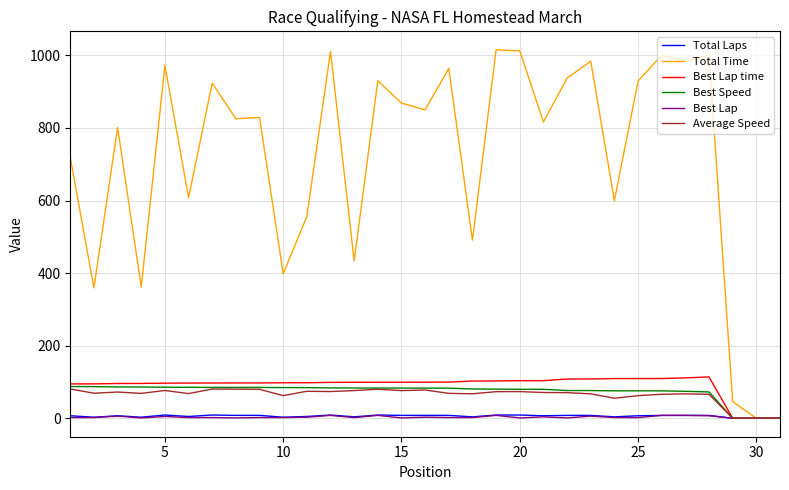

What is the highest value of the Total Time series?

1015.4